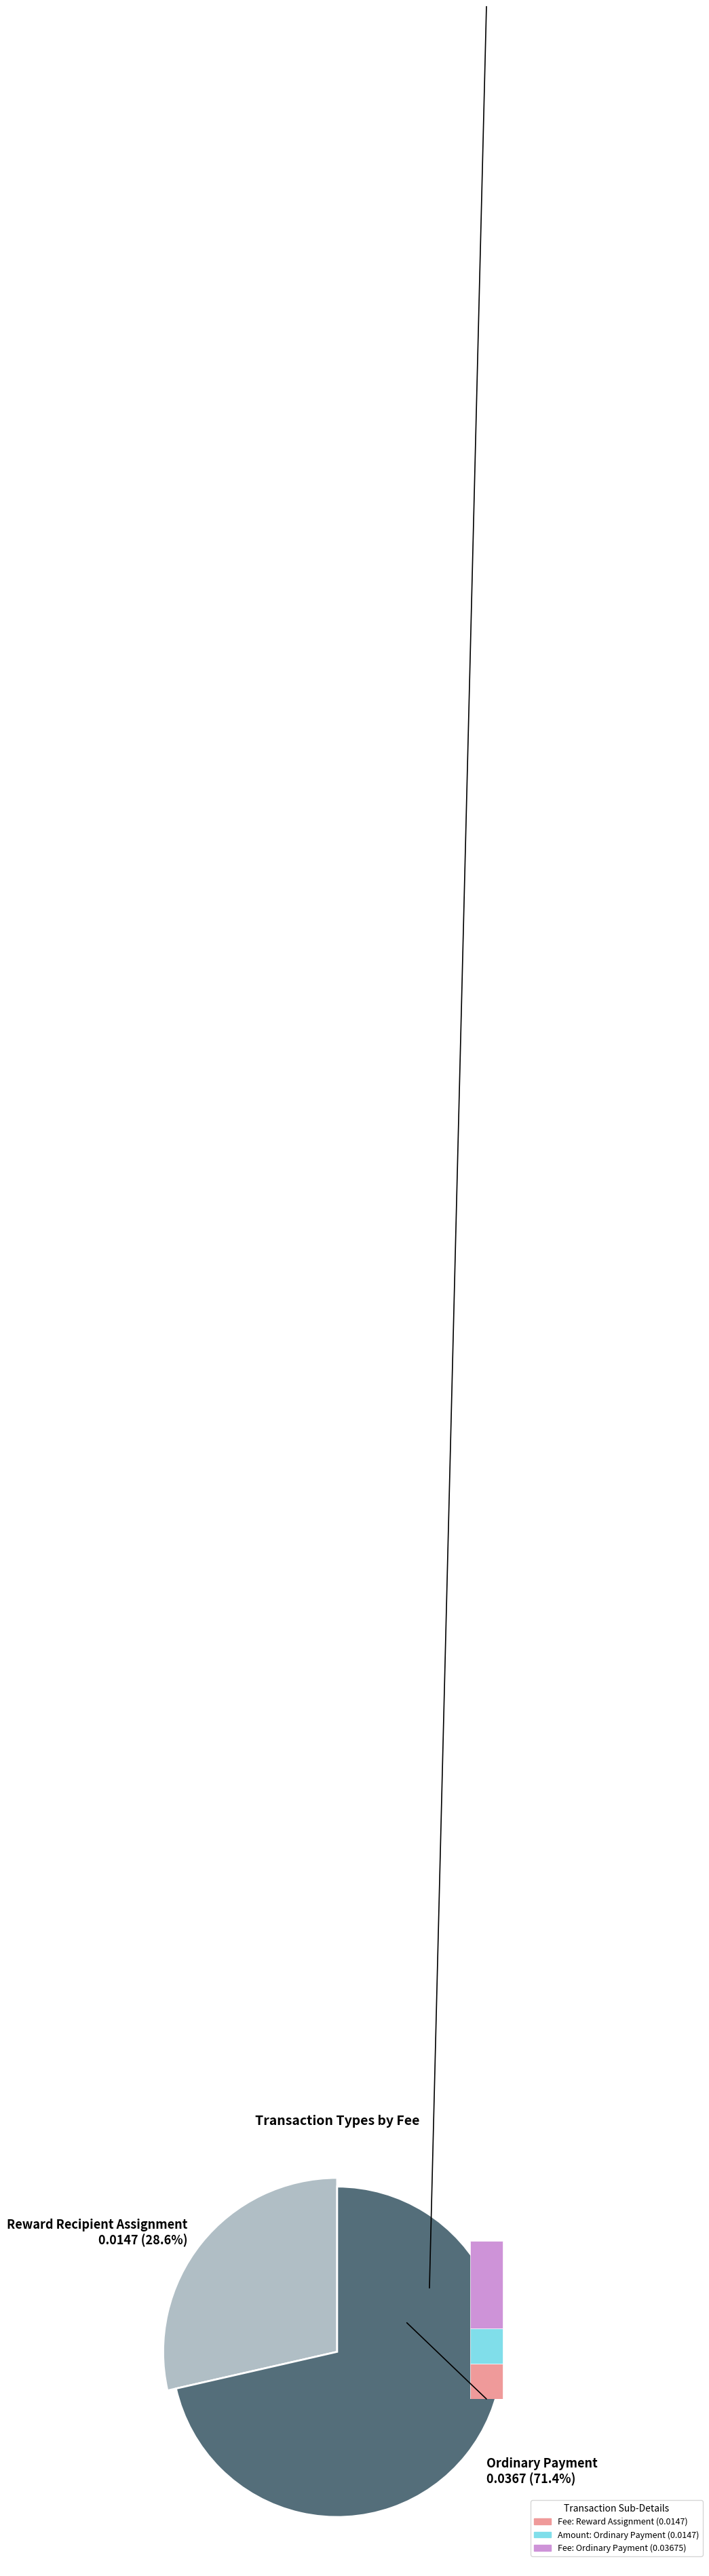

To the nearest percent, what is the combined percentage of Reward Recipient Assignment and Ordinary Payment?

100%